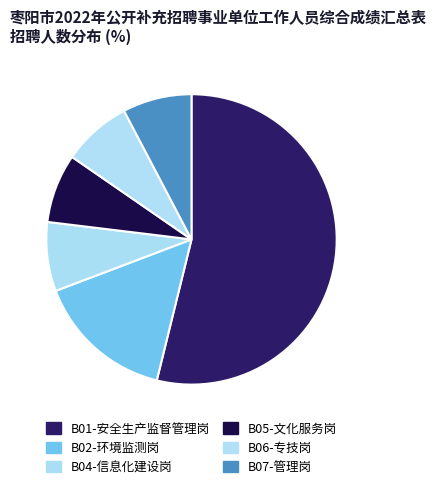

How many segments does this pie chart have?

6